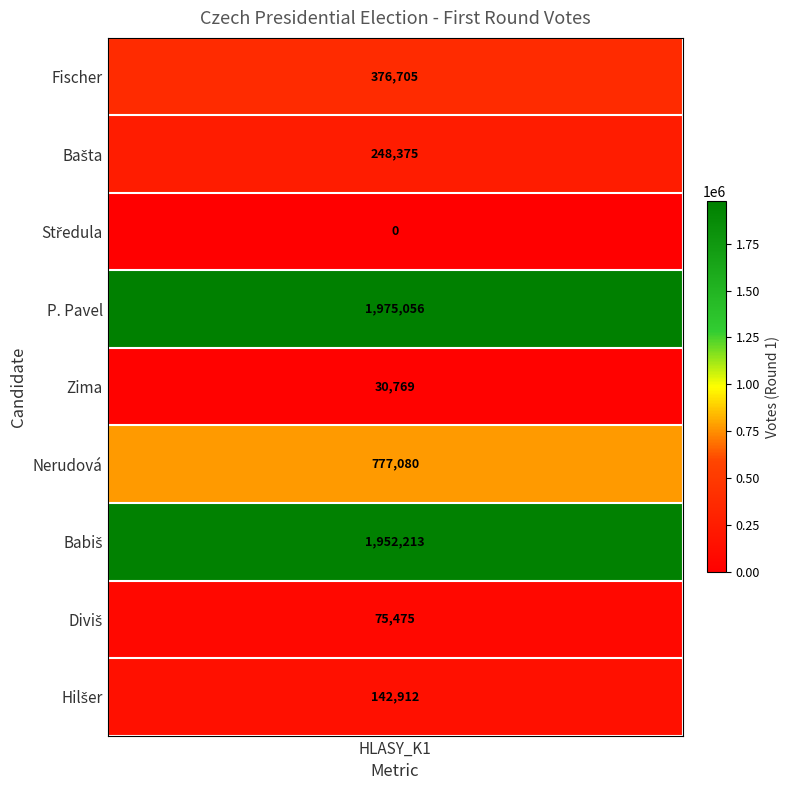

Approximately how many times larger is the value at 7 compared to 5?

0.1